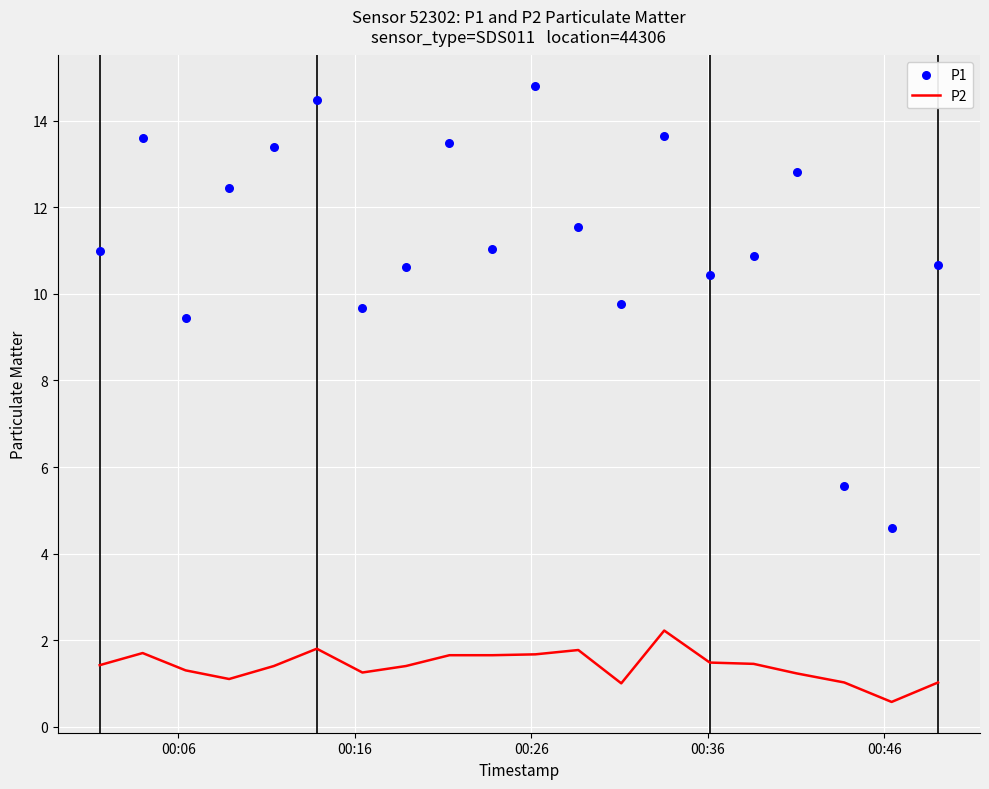

What is the maximum value for P2?

2.2